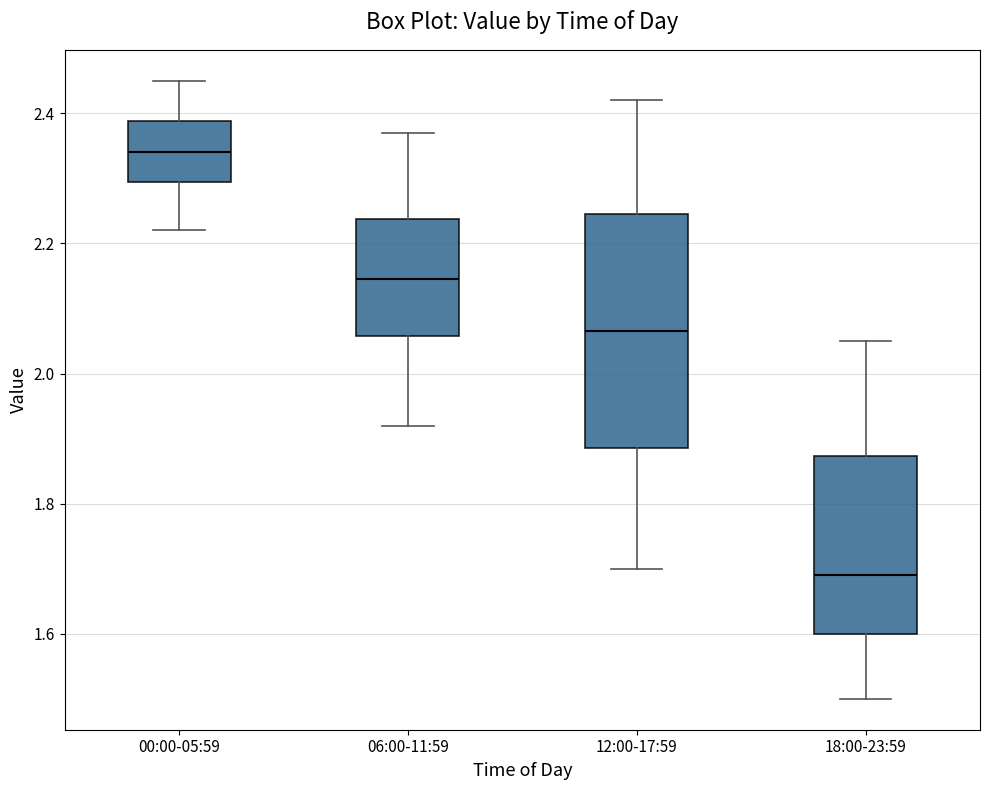

Which box has the highest median line?

00:00-05:59